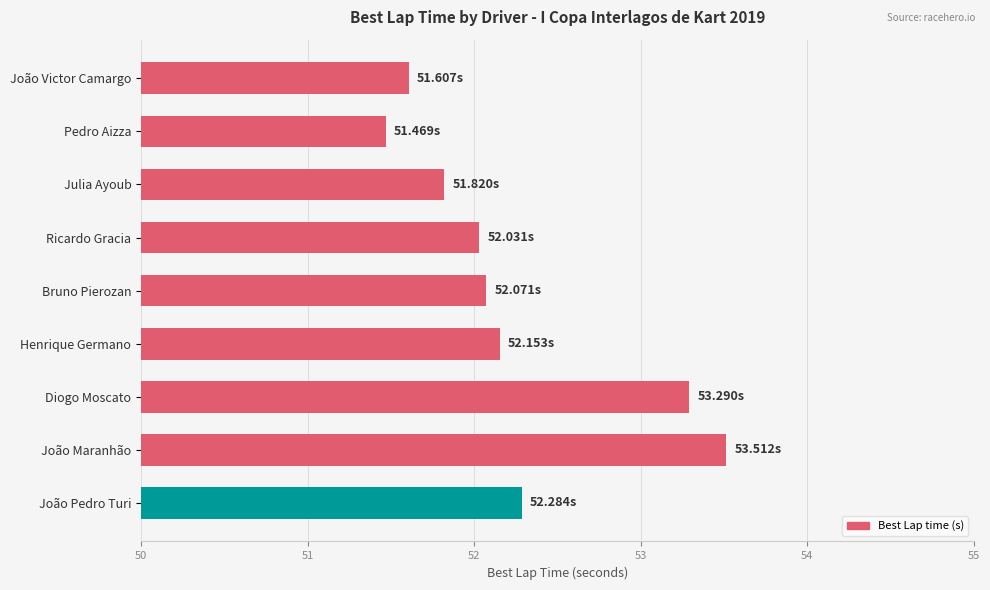

Does the chart contain any negative values?

No